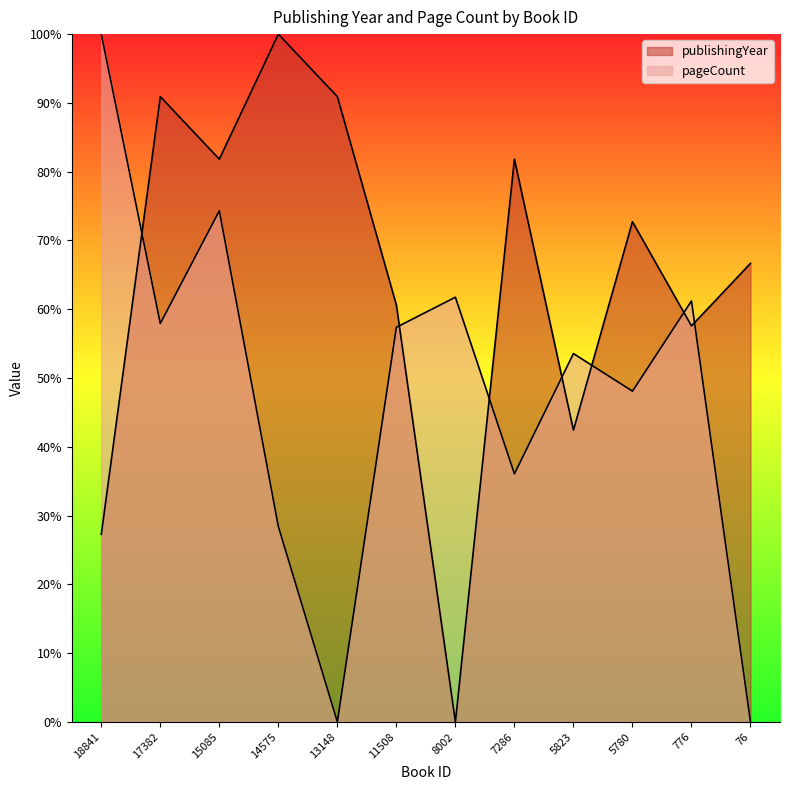

What is the difference between the maximum and minimum values in the publishingYear series?

100.0